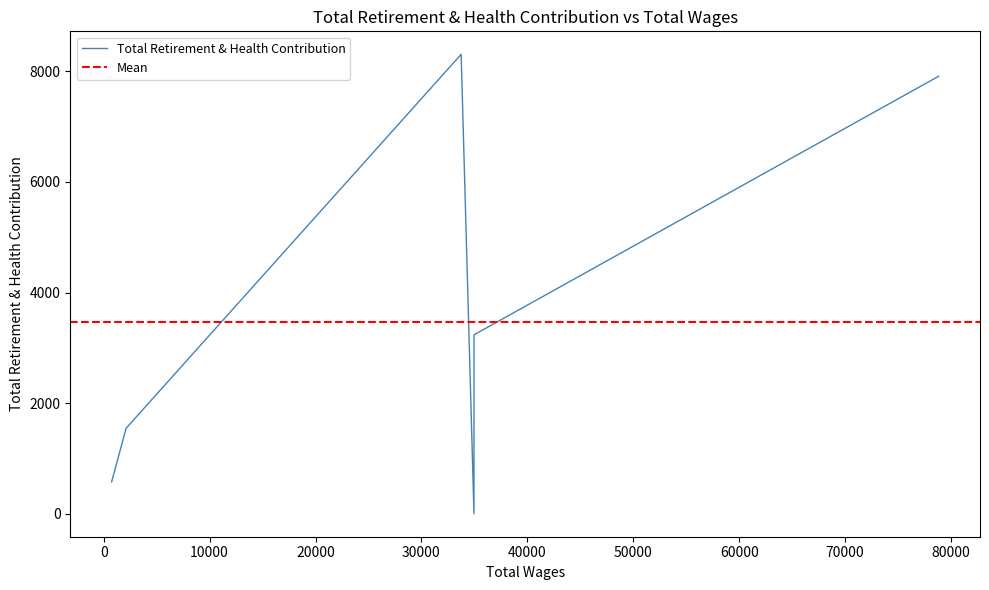

How many points are higher than both their immediate neighbors (excluding endpoints)?

1